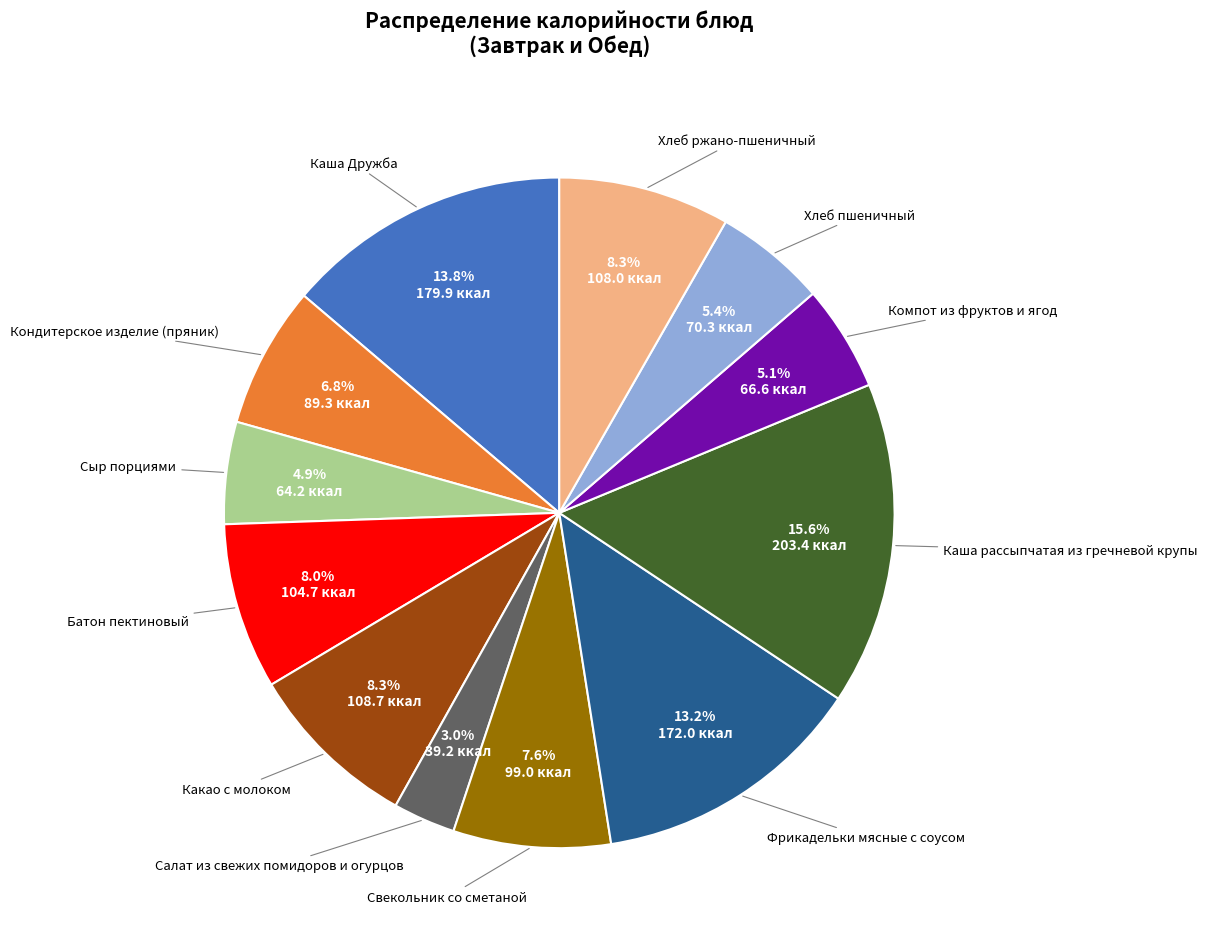

Is there any slice that represents more than half of the pie?

No